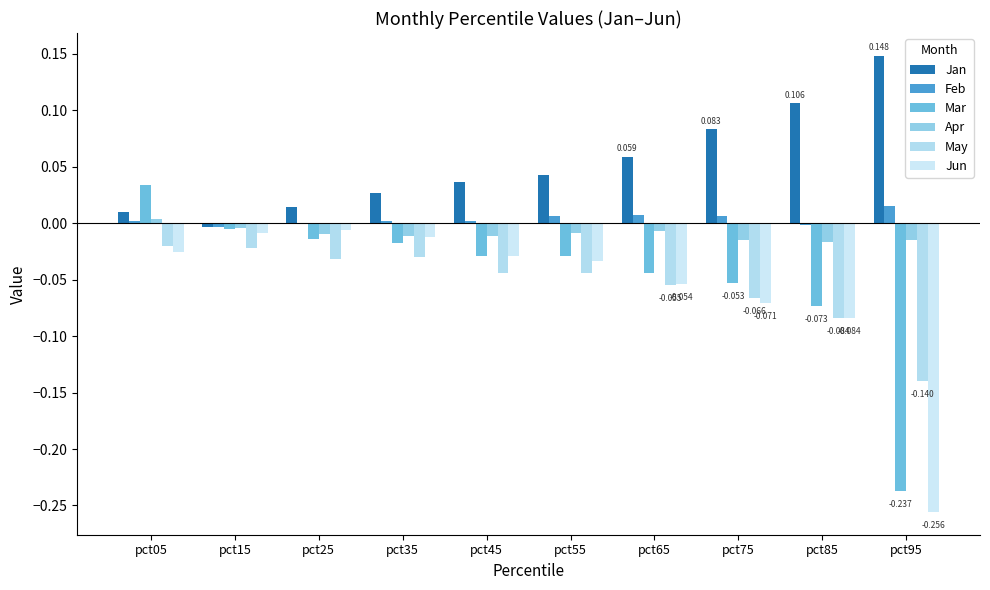

Are the bars horizontal?

No